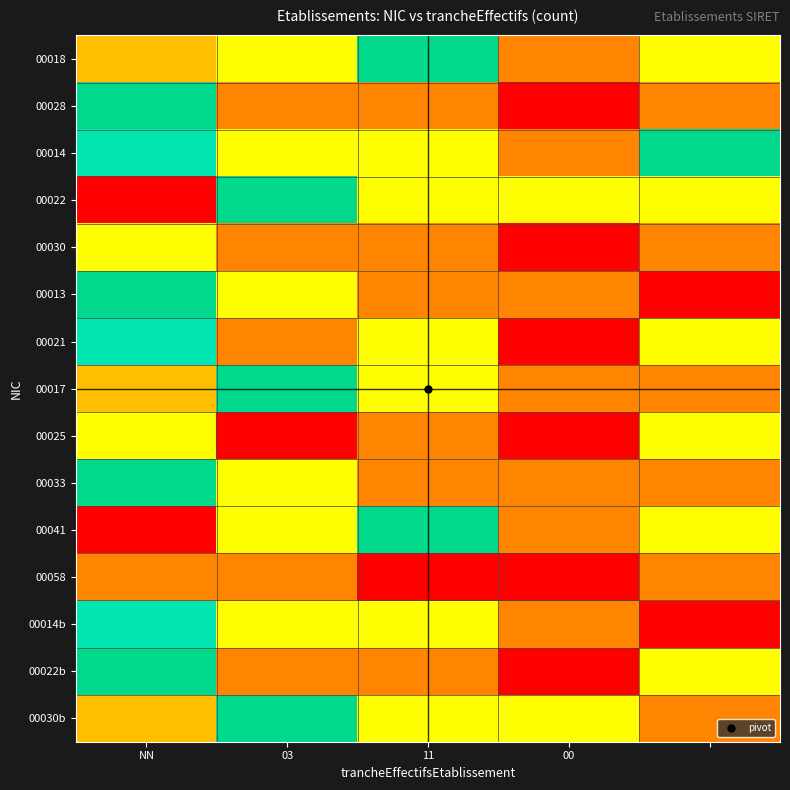

How many categories are shown in the chart?

5